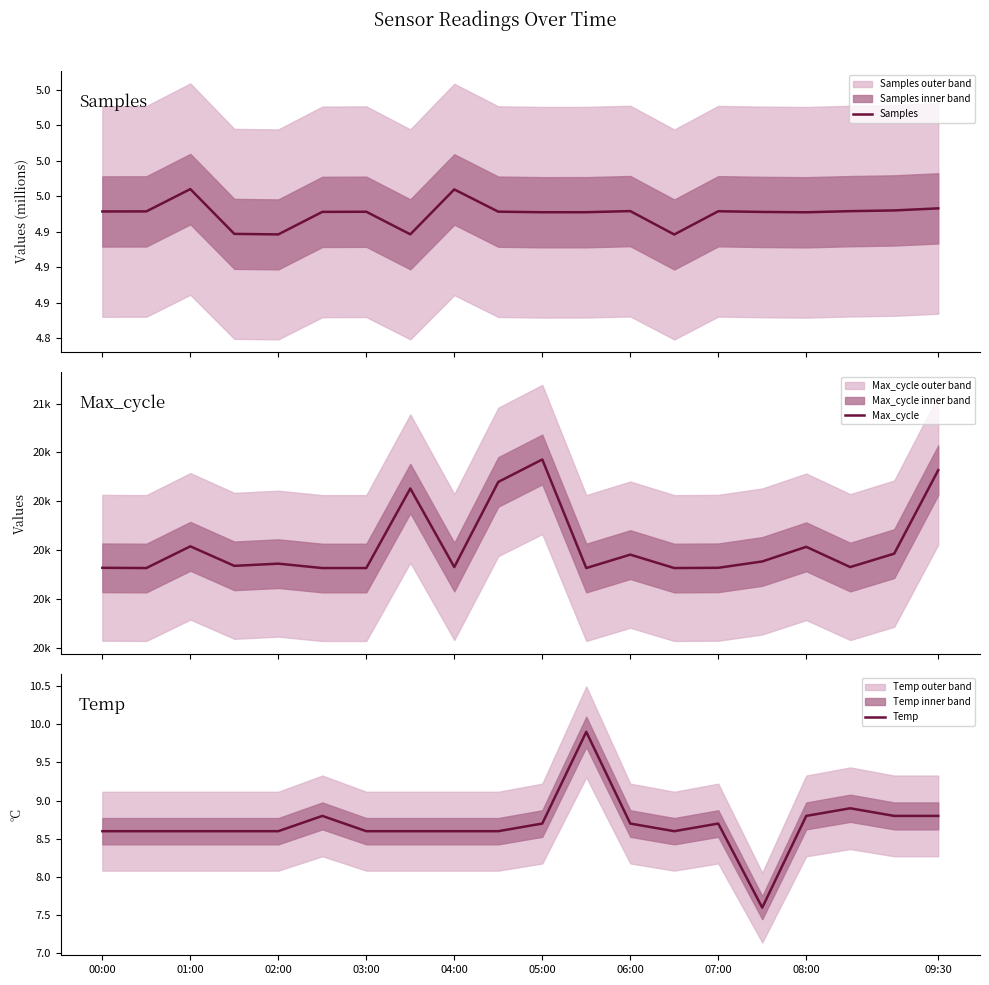

The value of Temp at 08:00 is 8.8. True or false?

True